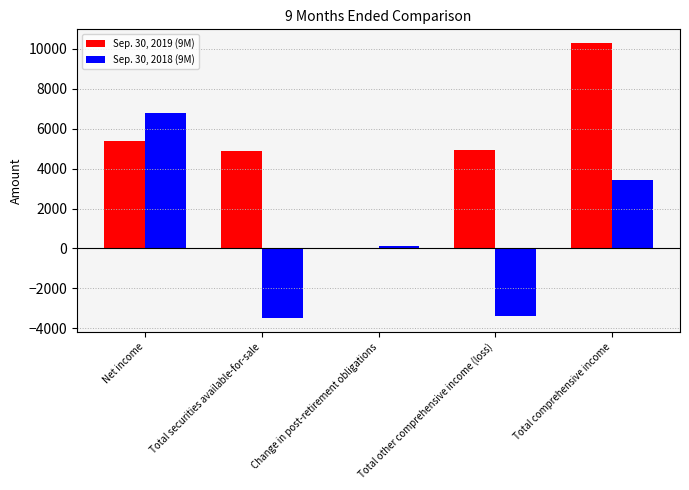

What is the average value of the Sep. 30, 2019 (9M) series?

5101